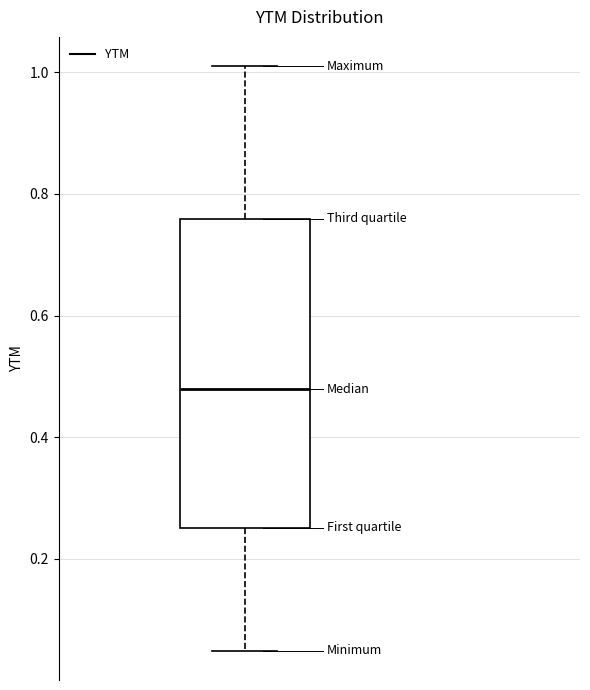

Where is the lower edge of the box on the y-axis? The values are not printed on the chart, so give them approximately, as read against the axis.

0.26